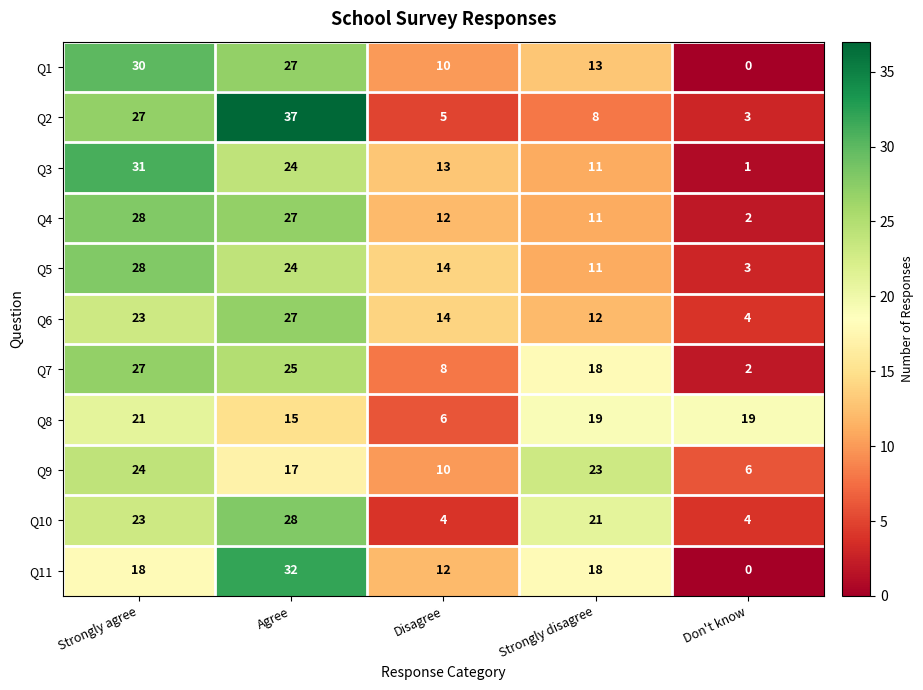

Is the value of Q3 at Disagree greater than the value of Q7 at Agree?

No